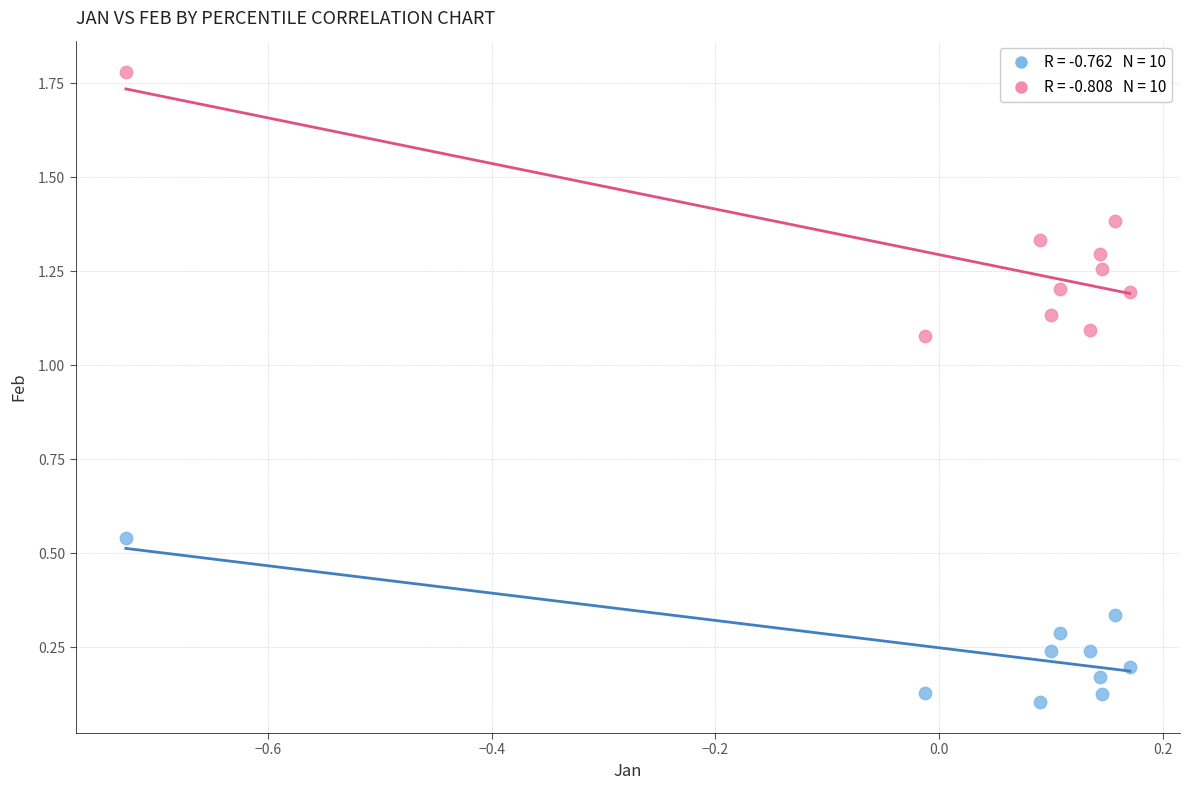

Across all data points, what is the range of Y values (max minus min)?

1.7